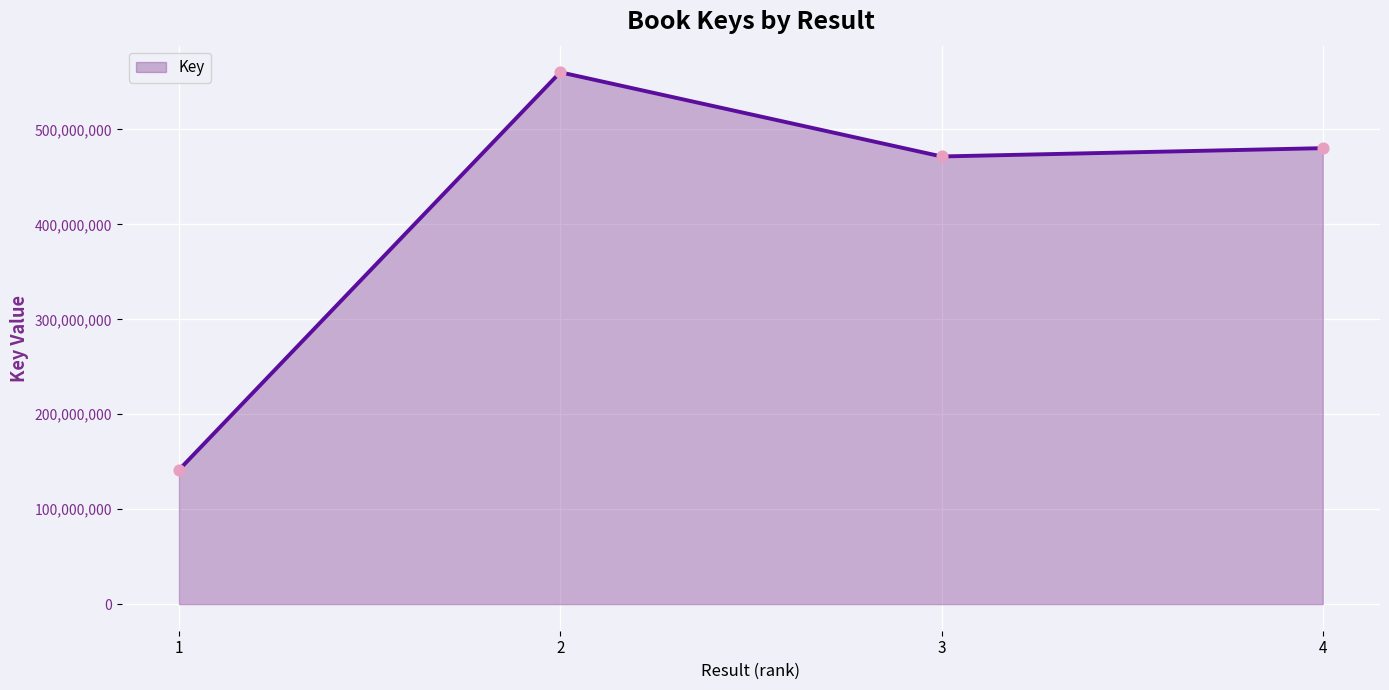

What is the ratio of the value at 2 to the value at 3?

1.2